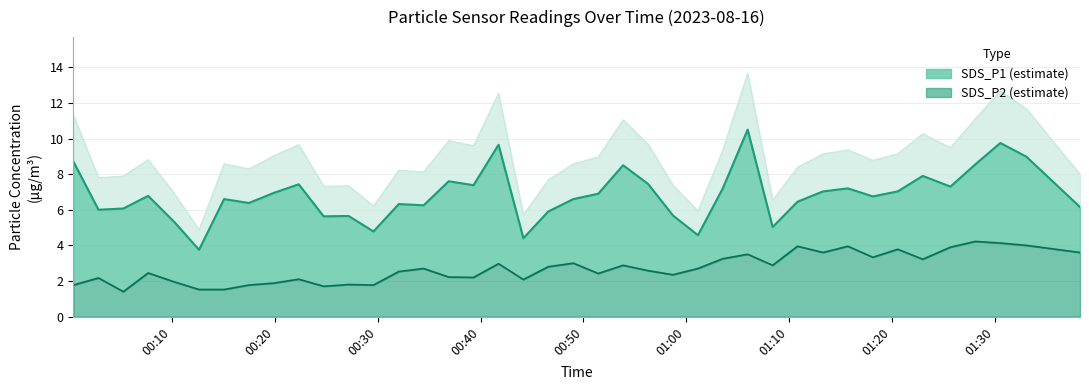

What is the value of the SDS_P2 point at the 13th from the left?

1.8